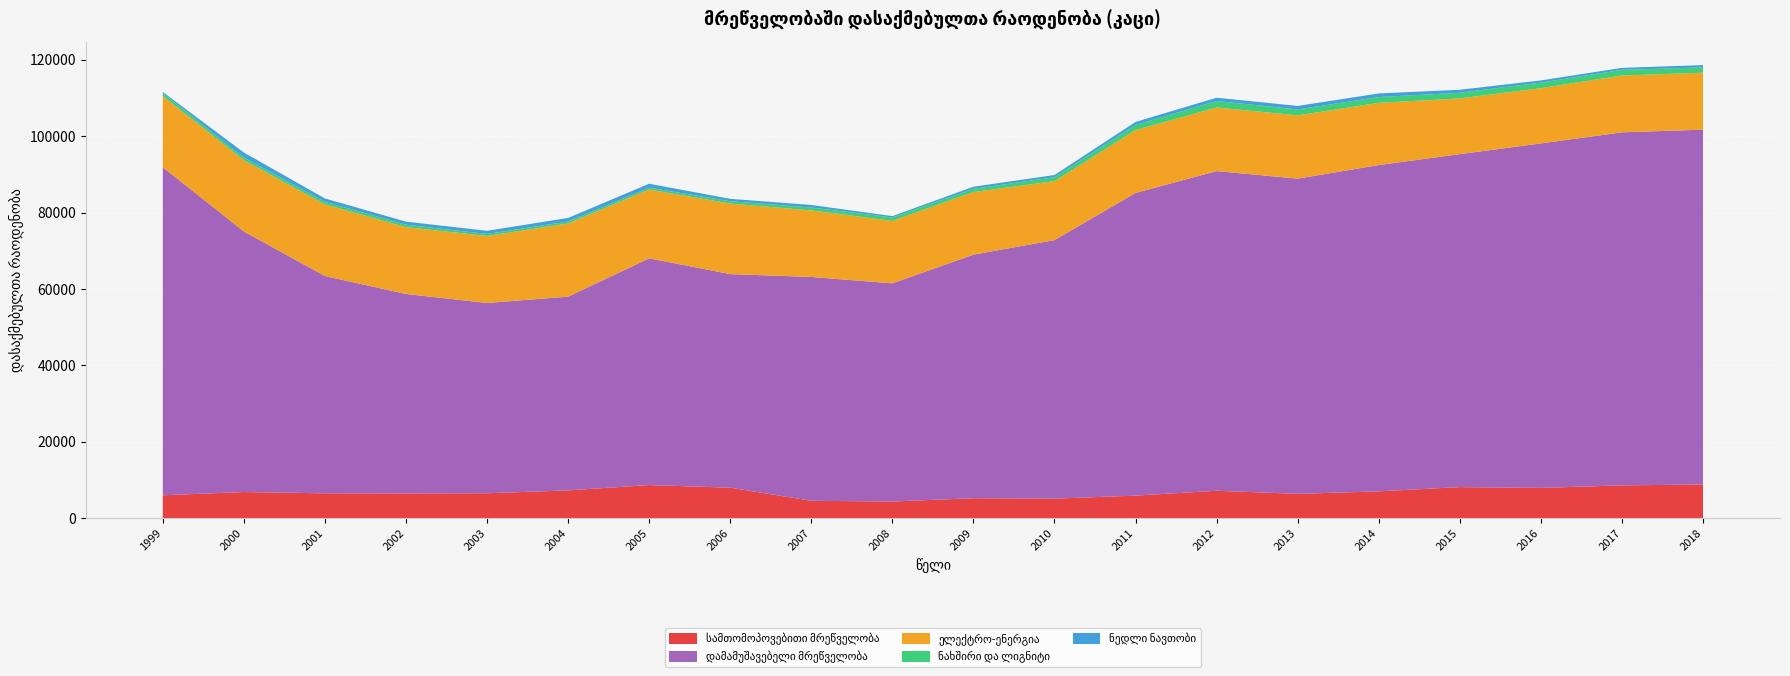

Reading left to right, list all the values displayed in this chart.

სამთომოპოვებითი მრეწველობა: 1999=5975.0	2000=6822.0	2001=6490.0	2002=6464.0	2003=6503.0	2004=7252.0	2005=8649.0	2006=7963.0	2007=4532.0	2008=4344.0	2009=5207.0	2010=5092.0	2011=5884.0	2012=7157.0	2013=6353.0	2014=7003.0	2015=8120.0	2016=7907.0	2017=8565.0	2018=8805.5
დამამუშავებელი მრეწველობა: 1999=85899.0	2000=68232.0	2001=56895.0	2002=52221.0	2003=49824.0	2004=50732.0	2005=59371.6	2006=55925.0	2007=58606.0	2008=57123.0	2009=63773.0	2010=67694.0	2011=79256.0	2012=83697.0	2013=82527.0	2014=85430.0	2015=87178.0	2016=90192.0	2017=92438.0	2018=92902.4
ელექტრო-ენერგია: 1999=18644.0	2000=18650.0	2001=18764.0	2002=17490.0	2003=17542.0	2004=19157.0	2005=18009.0	2006=18460.0	2007=17415.0	2008=16356.0	2009=16388.0	2010=15439.0	2011=16450.0	2012=16661.0	2013=16567.0	2014=16290.0	2015=14588.0	2016=14473.0	2017=14881.0	2018=14909.9
ნახშირი და ლიგნიტი: 1999=745.0	2000=701.0	2001=663.0	2002=652.0	2003=523.0	2004=520.0	2005=492.0	2006=624.0	2007=762.0	2008=903.0	2009=840.0	2010=1022.0	2011=1347.0	2012=1694.0	2013=1552.0	2014=1525.0	2015=1479.0	2016=1452.0	2017=1486.0	2018=1369.0
ნედლი ნავთობი: 1999=311.0	2000=1308.0	2001=882.0	2002=796.0	2003=826.0	2004=929.0	2005=1028.0	2006=616.0	2007=675.0	2008=340.0	2009=557.0	2010=576.0	2011=787.0	2012=861.0	2013=918.0	2014=937.0	2015=785.0	2016=567.0	2017=513.0	2018=626.0